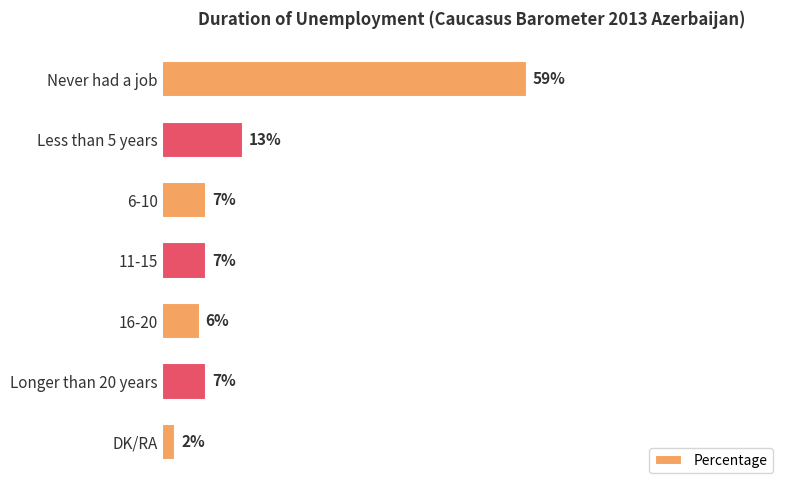

Are the bars horizontal?

Yes